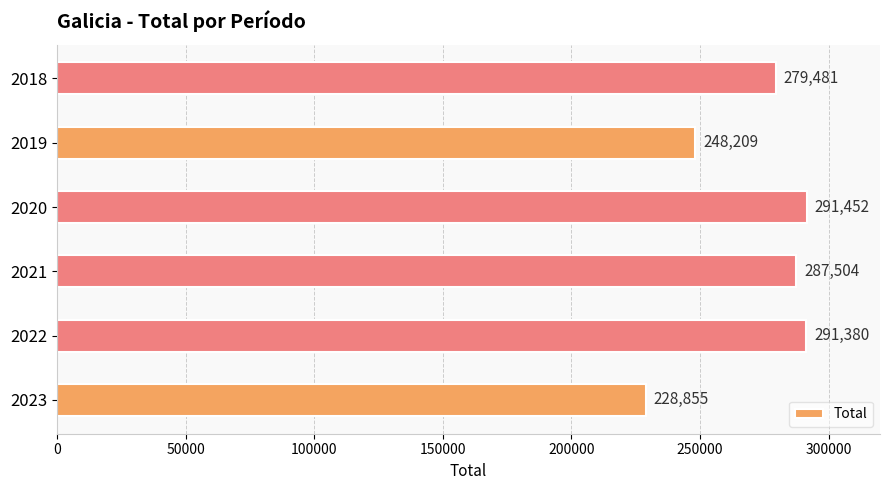

Which category has the highest value across all series?

2020